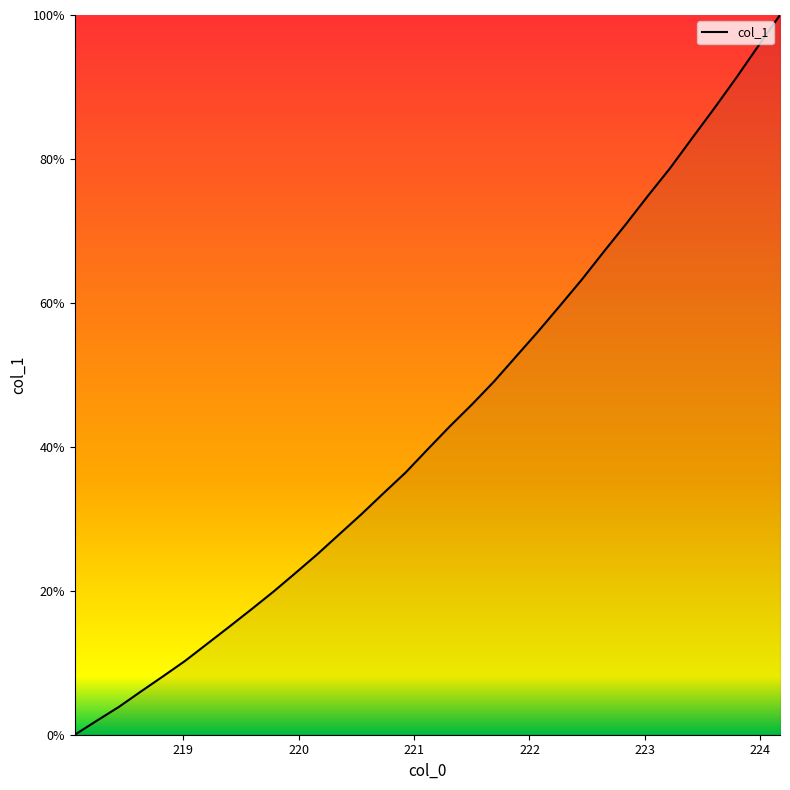

What is the sum of all values?

1428.2